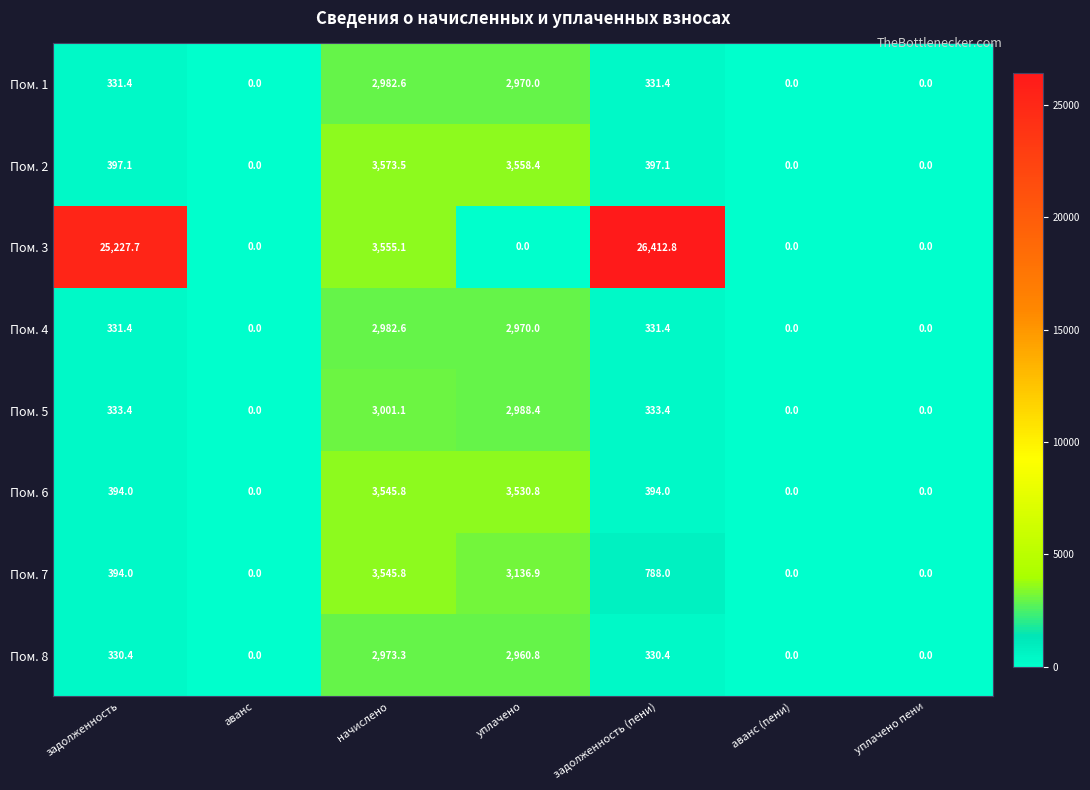

At which category is the sum across all series the highest?

задолженность (пени)